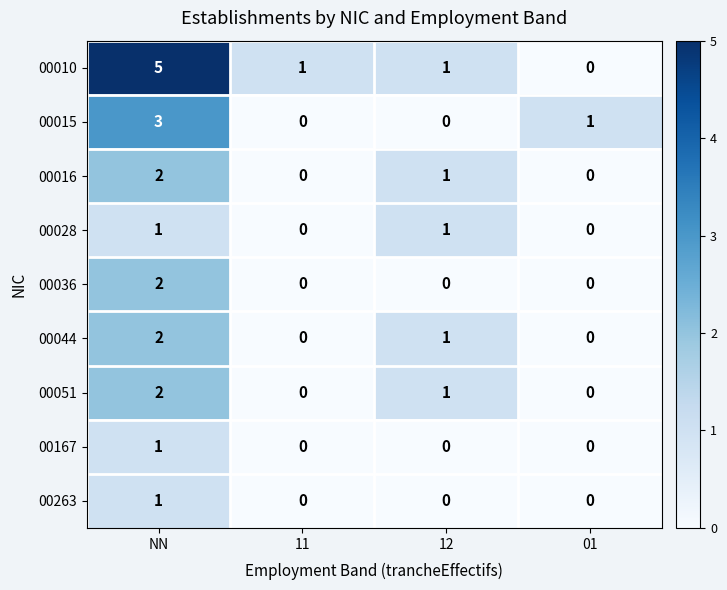

Where is 00051 nearest to the value 1?

12